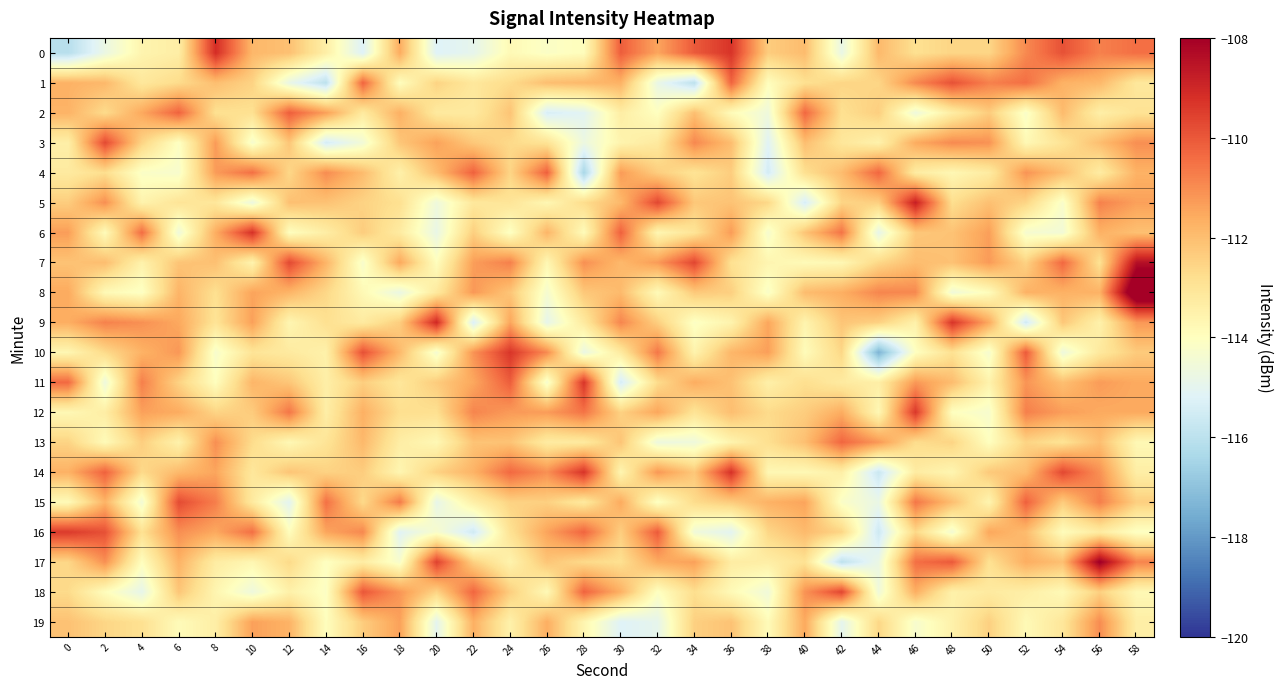

Reading right to left, transcribe all the data shown in this chart.

0: 58=-110.4	56=-110.8	54=-109.9	52=-110.9	50=-112.6	48=-112.6	46=-112.8	44=-111.9	42=-114.8	40=-112.0	38=-112.3	36=-109.3	34=-110.1	32=-111.5	30=-110.1	28=-113.9	26=-114.2	24=-113.8	22=-114.9	20=-115.2	18=-111.6	16=-115.2	14=-113.4	12=-112.1	10=-111.9	8=-109.1	6=-113.4	4=-113.6	2=-114.8	0=-116.1
1: 58=-113.1	56=-111.9	54=-111.7	52=-110.4	50=-110.8	48=-109.9	46=-110.9	44=-112.6	42=-112.6	40=-112.8	38=-114.0	36=-110.2	34=-116.0	32=-114.8	30=-111.7	28=-111.9	26=-112.0	24=-112.7	22=-113.1	20=-112.5	18=-114.0	16=-110.2	14=-116.0	12=-114.8	10=-112.5	8=-112.0	6=-112.7	4=-113.1	2=-111.9	0=-111.7
2: 58=-112.9	56=-113.4	54=-111.9	52=-114.2	50=-112.3	48=-113.3	46=-114.6	44=-112.4	42=-112.8	40=-110.3	38=-114.6	36=-113.9	34=-112.0	32=-114.0	30=-113.3	28=-115.1	26=-115.4	24=-112.1	22=-113.2	20=-113.2	18=-111.7	16=-113.2	14=-111.3	12=-110.1	10=-112.9	8=-112.9	6=-110.2	4=-111.5	2=-112.7	0=-111.8
3: 58=-111.0	56=-112.0	54=-113.0	52=-113.8	50=-111.1	48=-111.0	46=-111.6	44=-113.5	42=-113.1	40=-112.0	38=-115.1	36=-112.0	34=-110.9	32=-113.2	30=-113.6	28=-114.7	26=-113.0	24=-112.7	22=-112.2	20=-111.4	18=-112.2	16=-114.5	14=-115.4	12=-112.2	10=-114.3	8=-111.3	6=-114.1	4=-112.5	2=-109.7	0=-113.4
4: 58=-111.7	56=-113.3	54=-112.0	52=-111.1	50=-113.3	48=-113.7	46=-113.3	44=-110.3	42=-112.0	40=-112.8	38=-115.5	36=-112.4	34=-112.9	32=-112.4	30=-111.3	28=-116.4	26=-110.2	24=-112.6	22=-110.2	20=-112.0	18=-113.5	16=-112.0	14=-111.0	12=-112.6	10=-110.5	8=-111.3	6=-114.3	4=-114.2	2=-112.8	0=-113.2
5: 58=-111.4	56=-110.8	54=-114.3	52=-112.6	50=-112.0	48=-112.8	46=-108.8	44=-112.4	42=-112.5	40=-115.4	38=-112.6	36=-112.1	34=-112.2	32=-109.7	30=-111.9	28=-112.7	26=-113.7	24=-113.0	22=-113.1	20=-114.6	18=-112.9	16=-112.5	14=-112.1	12=-112.1	10=-114.7	8=-113.1	6=-113.0	4=-113.6	2=-111.0	0=-112.4
6: 58=-112.1	56=-111.7	54=-114.5	52=-114.4	50=-111.3	48=-112.1	46=-112.2	44=-114.9	42=-110.5	40=-112.2	38=-114.3	36=-111.3	34=-113.0	32=-113.7	30=-110.2	28=-113.9	26=-111.8	24=-114.1	22=-112.4	20=-114.8	18=-113.3	16=-112.4	14=-113.3	12=-114.0	10=-109.2	8=-111.6	6=-114.6	4=-110.4	2=-113.9	0=-111.3
7: 58=-108.4	56=-112.9	54=-110.3	52=-112.5	50=-111.3	48=-112.1	46=-112.0	44=-112.6	42=-113.7	40=-113.8	38=-113.6	36=-112.9	34=-109.7	32=-111.3	30=-111.9	28=-111.1	26=-113.7	24=-110.8	22=-111.3	20=-114.0	18=-111.5	16=-114.3	14=-111.8	12=-109.7	10=-113.6	8=-112.1	6=-112.2	4=-113.5	2=-112.0	0=-112.1
8: 58=-106.7	56=-111.7	54=-111.7	52=-111.7	50=-113.9	48=-114.6	46=-110.9	44=-110.9	42=-111.7	40=-112.0	38=-114.2	36=-112.4	34=-112.3	32=-113.8	30=-111.9	28=-112.2	26=-114.4	24=-112.2	22=-111.2	20=-113.2	18=-114.8	16=-113.8	14=-112.6	12=-111.8	10=-111.4	8=-112.8	6=-111.8	4=-114.1	2=-113.8	0=-111.6
9: 58=-111.2	56=-113.5	54=-112.2	52=-115.5	50=-111.5	48=-109.3	46=-113.5	44=-112.4	42=-112.2	40=-113.6	38=-111.5	36=-113.6	34=-114.1	32=-112.4	30=-110.9	28=-113.2	26=-114.9	24=-111.5	22=-115.3	20=-109.0	18=-112.4	16=-113.2	14=-112.9	12=-113.7	10=-111.4	8=-113.0	6=-111.5	4=-111.1	2=-110.8	0=-111.6
10: 58=-112.3	56=-113.2	54=-114.6	52=-110.1	50=-114.4	48=-112.9	46=-114.0	44=-117.4	42=-112.6	40=-113.9	38=-111.3	36=-111.8	34=-113.6	32=-110.6	30=-113.2	28=-114.8	26=-111.0	24=-109.3	22=-111.1	20=-114.4	18=-111.9	16=-109.9	14=-113.5	12=-113.2	10=-113.0	8=-114.3	6=-111.2	4=-111.7	2=-112.7	0=-113.7
11: 58=-111.6	56=-111.3	54=-112.0	52=-111.2	50=-113.5	48=-112.0	46=-111.2	44=-113.4	42=-113.2	40=-112.8	38=-113.4	36=-112.1	34=-111.6	32=-112.7	30=-115.4	28=-109.3	26=-114.4	24=-110.1	22=-111.5	20=-112.3	18=-113.1	16=-112.4	14=-113.4	12=-112.2	10=-111.8	8=-114.0	6=-112.5	4=-110.8	2=-114.7	0=-110.3
12: 58=-111.6	56=-111.6	54=-111.3	52=-110.8	50=-114.3	48=-114.0	46=-109.4	44=-113.7	42=-111.6	40=-112.4	38=-112.7	36=-112.0	34=-113.0	32=-111.5	30=-112.5	28=-110.5	26=-111.3	24=-111.3	22=-110.9	20=-112.8	18=-112.8	16=-111.7	14=-113.4	12=-110.6	10=-112.3	8=-112.5	6=-111.6	4=-111.4	2=-113.3	0=-113.7
13: 58=-113.7	56=-112.0	54=-112.9	52=-112.5	50=-114.0	48=-112.5	46=-112.7	44=-111.2	42=-110.3	40=-112.0	38=-112.8	36=-113.6	34=-114.6	32=-114.7	30=-112.2	28=-113.2	26=-113.3	24=-112.1	22=-112.1	20=-113.7	18=-113.3	16=-111.9	14=-113.0	12=-113.7	10=-112.7	8=-111.0	6=-113.5	4=-112.4	2=-113.8	0=-112.5
14: 58=-113.4	56=-111.1	54=-109.7	52=-112.0	50=-112.3	48=-113.6	46=-113.3	44=-115.7	42=-113.4	40=-113.8	38=-113.7	36=-109.2	34=-112.2	32=-111.2	30=-113.7	28=-109.3	26=-111.1	24=-110.3	22=-111.8	20=-112.5	18=-113.7	16=-112.4	14=-112.5	12=-112.2	10=-113.1	8=-111.5	6=-111.9	4=-112.7	2=-110.2	0=-111.7
15: 58=-112.4	56=-110.7	54=-112.3	52=-110.2	50=-113.6	48=-112.0	46=-110.6	44=-114.8	42=-114.2	40=-111.4	38=-111.7	36=-112.3	34=-112.7	32=-114.1	30=-111.6	28=-113.2	26=-112.4	24=-112.5	22=-113.4	20=-114.9	18=-110.6	16=-112.7	14=-110.5	12=-115.1	10=-113.2	8=-110.7	6=-109.8	4=-114.5	2=-111.8	0=-113.8
16: 58=-114.1	56=-113.3	54=-113.9	52=-112.0	50=-111.5	48=-114.5	46=-112.6	44=-115.6	42=-112.5	40=-111.9	38=-112.6	36=-115.1	34=-114.6	32=-110.1	30=-112.4	28=-110.2	26=-111.4	24=-112.9	22=-115.6	20=-114.3	18=-115.1	16=-110.9	14=-111.5	12=-113.9	10=-110.4	8=-111.5	6=-111.0	4=-112.9	2=-109.9	0=-109.4
17: 58=-110.8	56=-107.9	54=-112.0	52=-111.6	50=-112.9	48=-110.0	46=-110.4	44=-114.8	42=-116.0	40=-112.9	38=-113.4	36=-113.3	34=-111.4	32=-111.6	30=-112.8	28=-112.7	26=-112.2	24=-113.5	22=-112.4	20=-109.6	18=-114.3	16=-113.3	14=-114.1	12=-112.7	10=-113.7	8=-113.3	6=-111.7	4=-114.0	2=-111.1	0=-112.6
18: 58=-113.7	56=-112.4	54=-113.8	52=-113.4	50=-113.2	48=-113.5	46=-111.7	44=-114.6	42=-109.6	40=-111.1	38=-114.6	36=-113.8	34=-112.8	32=-114.1	30=-111.7	28=-110.2	26=-113.8	24=-112.4	22=-110.3	20=-112.5	18=-111.2	16=-110.0	14=-114.1	12=-113.5	10=-114.6	8=-113.6	6=-112.2	4=-114.9	2=-113.9	0=-112.7
19: 58=-113.4	56=-111.0	54=-113.1	52=-113.8	50=-112.4	48=-113.5	46=-114.3	44=-112.6	42=-115.0	40=-111.5	38=-113.9	36=-112.1	34=-112.4	32=-114.9	30=-115.2	28=-113.6	26=-111.6	24=-113.5	22=-111.7	20=-115.0	18=-111.4	16=-112.4	14=-114.0	12=-111.7	10=-111.4	8=-113.4	6=-113.9	4=-112.9	2=-112.6	0=-112.1